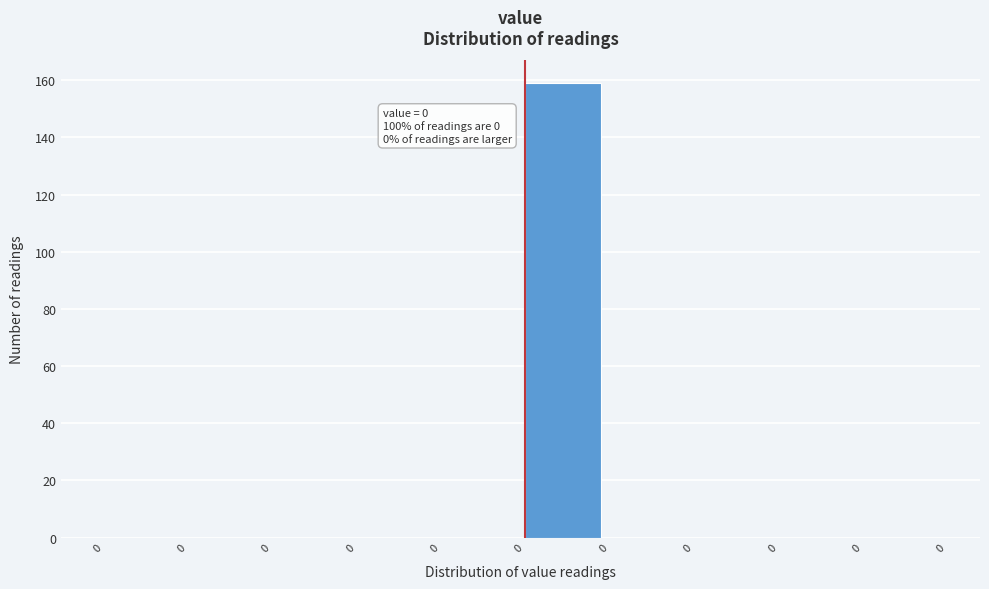

Are the bars horizontal?

No